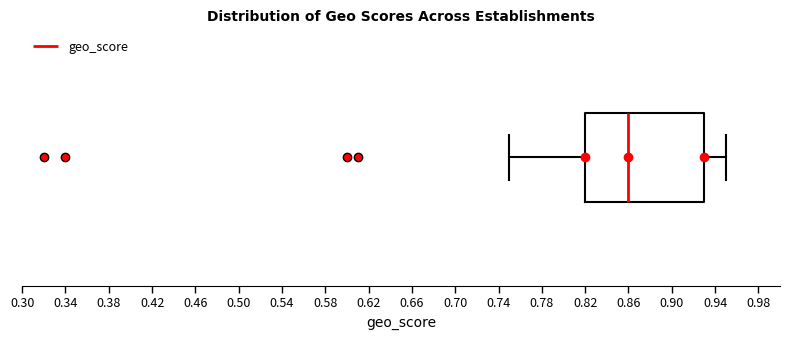

Transcribe this box plot: give where the median line is, the range the box spans, and where the two whiskers end, as read against the x-axis. The values are not printed on the chart, so give them approximately, as read against the axis.

median 0.86, box 0.82 to 0.93, whiskers 0.75 to 0.95